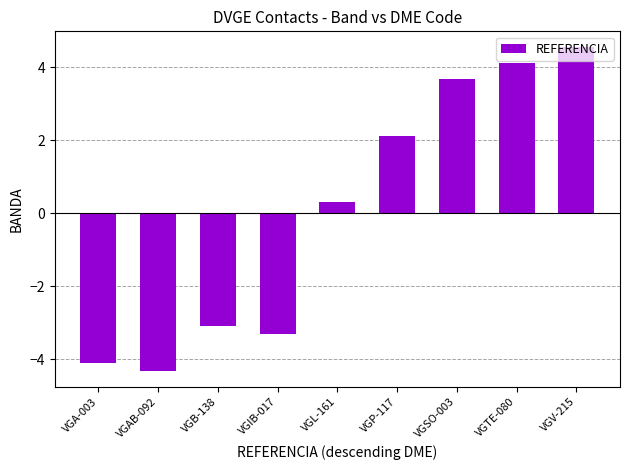

How many negative values are there?

4